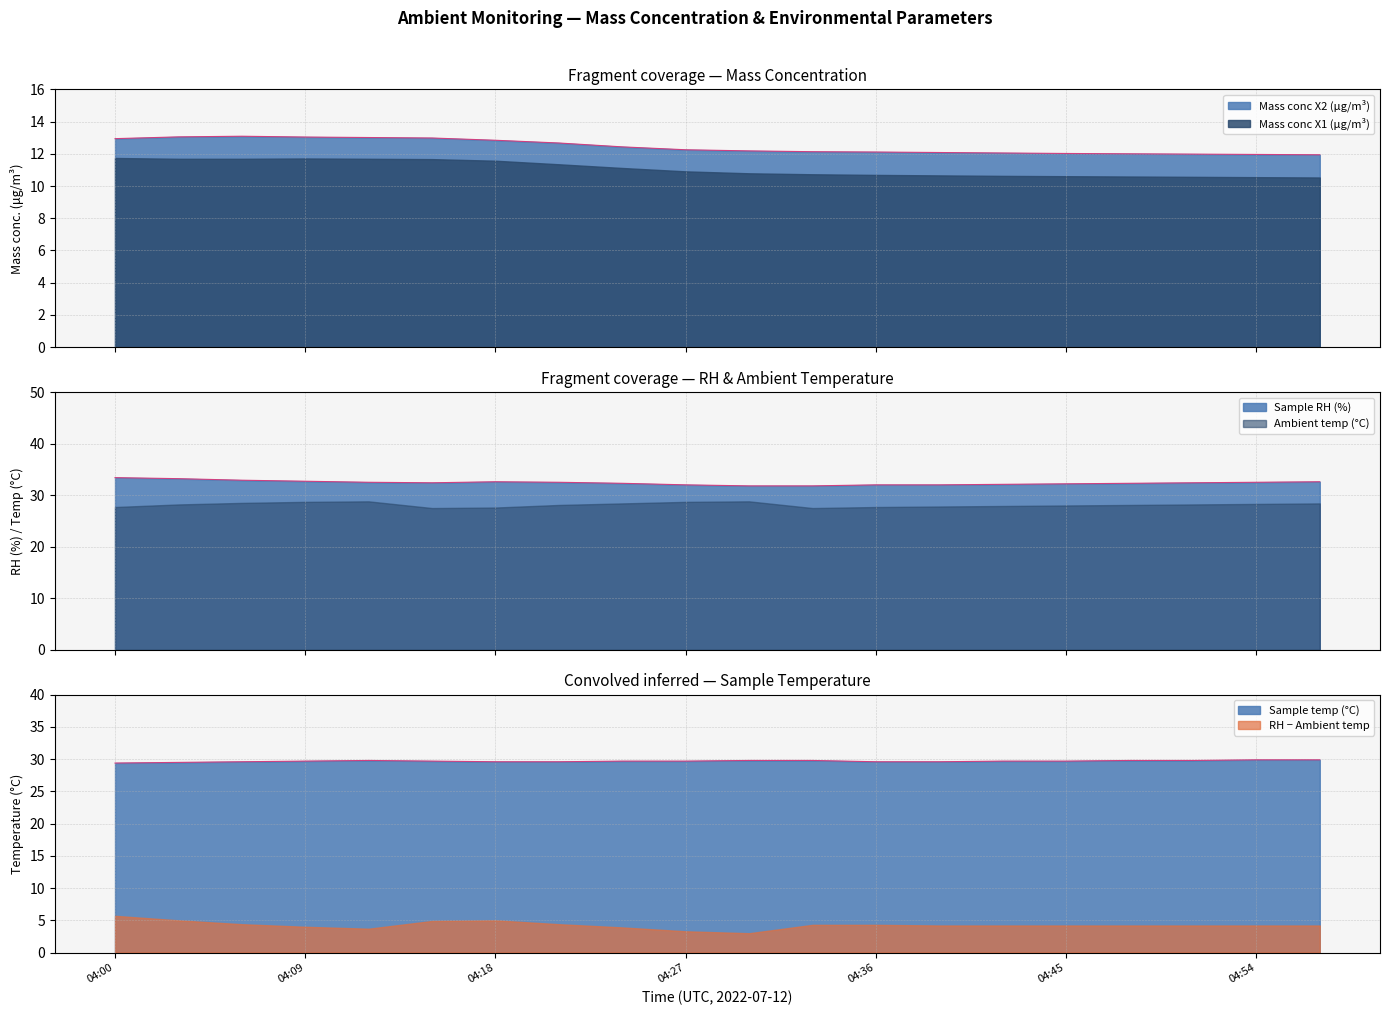

What is the difference between the Mass conc X2 (μg/m³) values at 04:21 and 04:18?

0.2